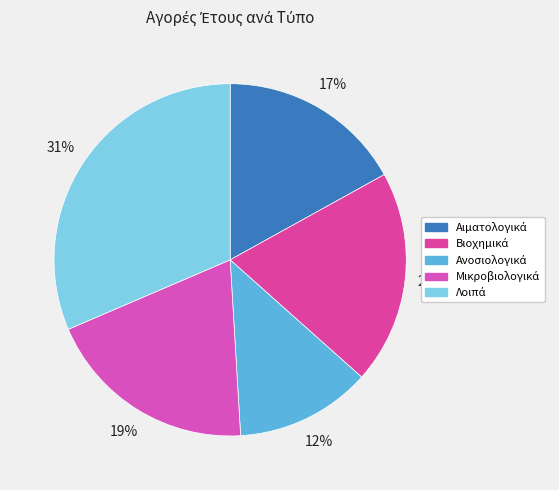

How many slices are in this pie chart?

5